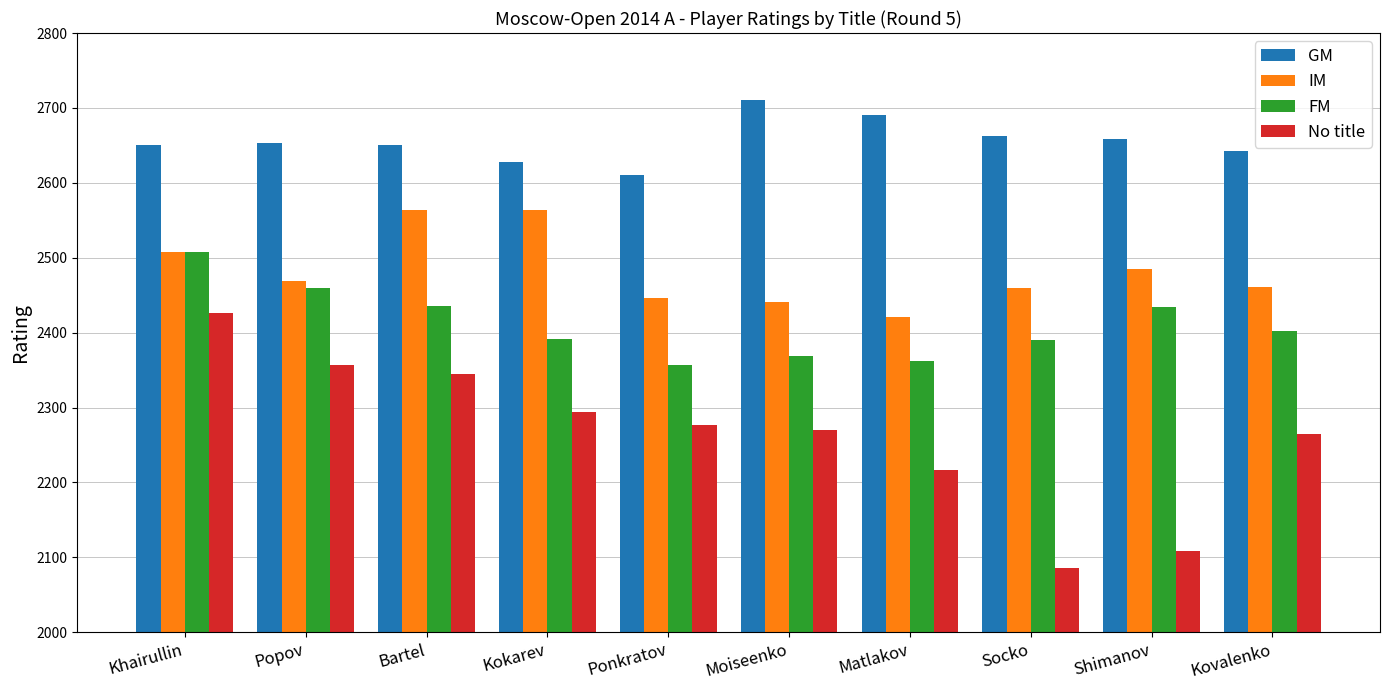

Between Moiseenko and Socko, which series saw the biggest shift?

No title